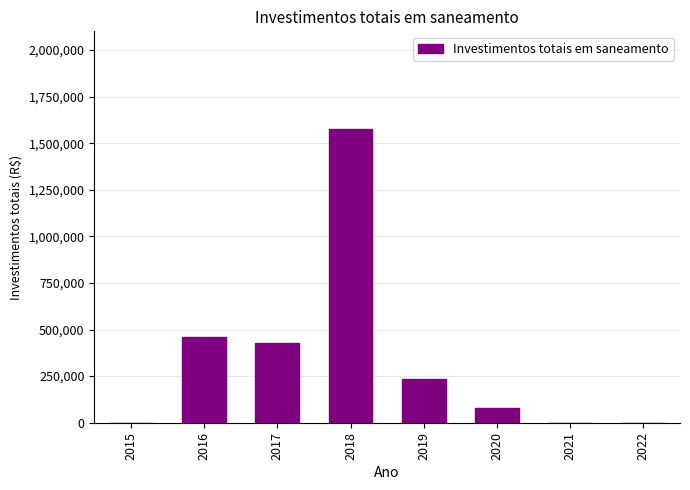

Reading left to right, what are all the values shown in this chart?

0.0	461509.7	425196.2	1574578.8	236355.9	81578.4	0.0	0.0